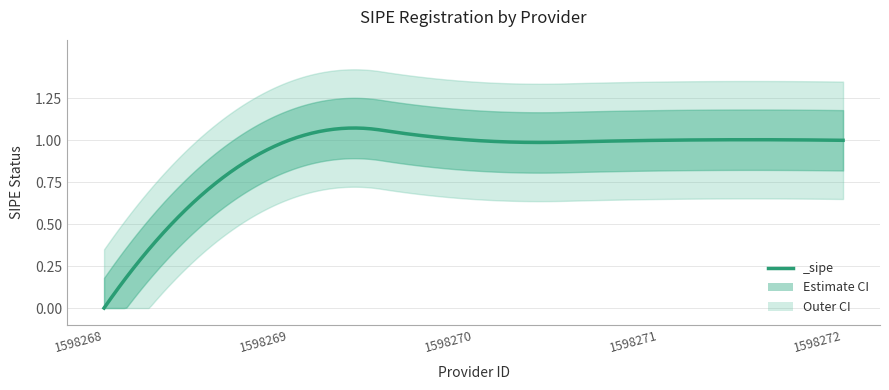

Reading left to right, extract all data points from this chart.

0	1	1	1	1